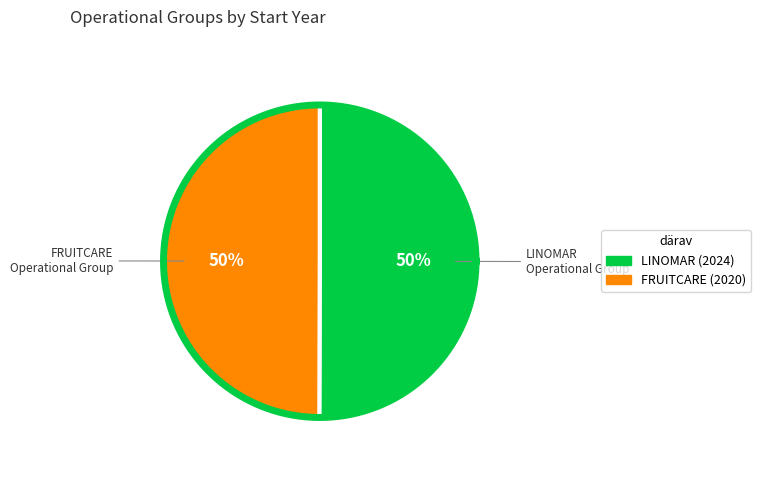

How many slices are in this pie chart?

2